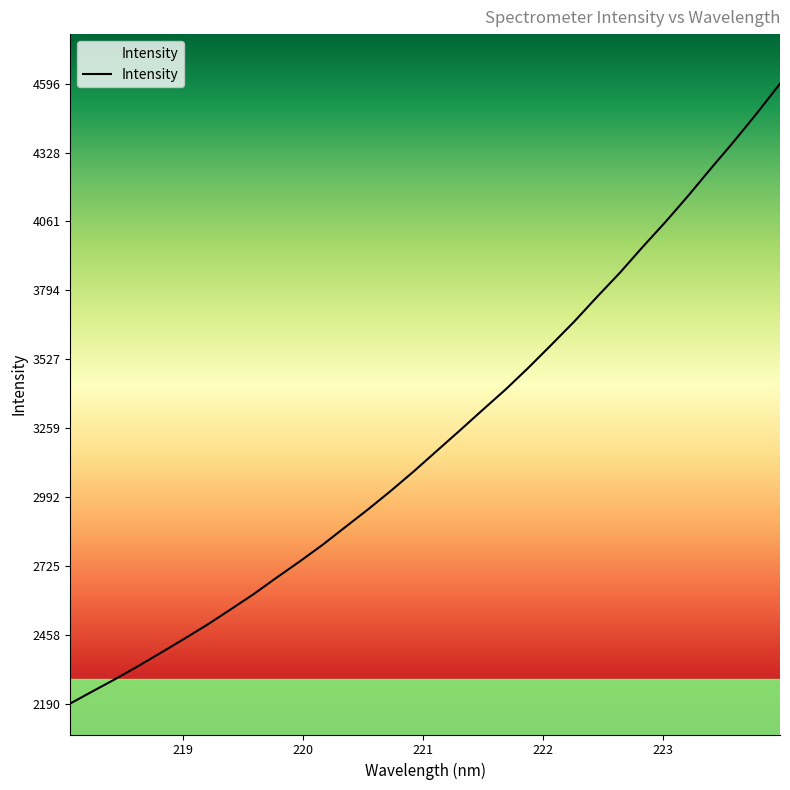

What is the average value?

3223.8